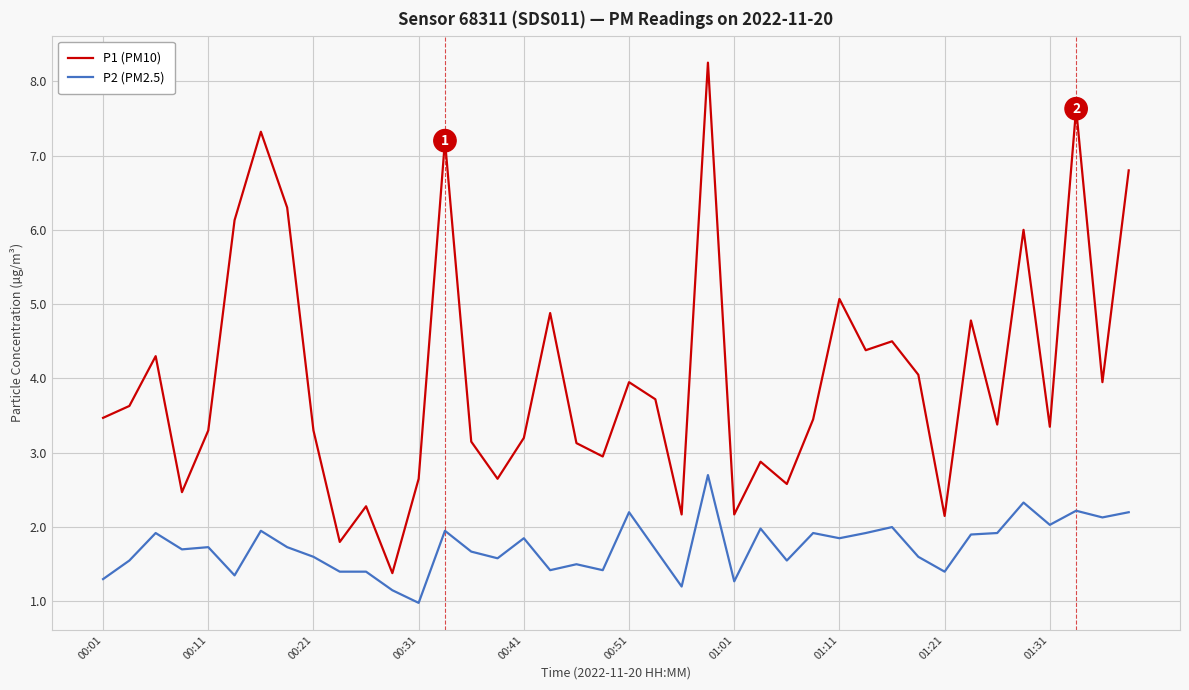

What is the difference between the maximum and minimum values in the P2 (PM2.5) series?

1.7